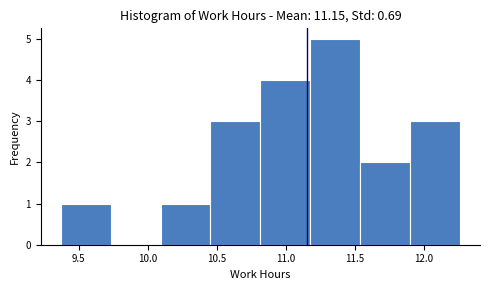

Which range on the x-axis has the tallest bar?

11.20 to 11.55